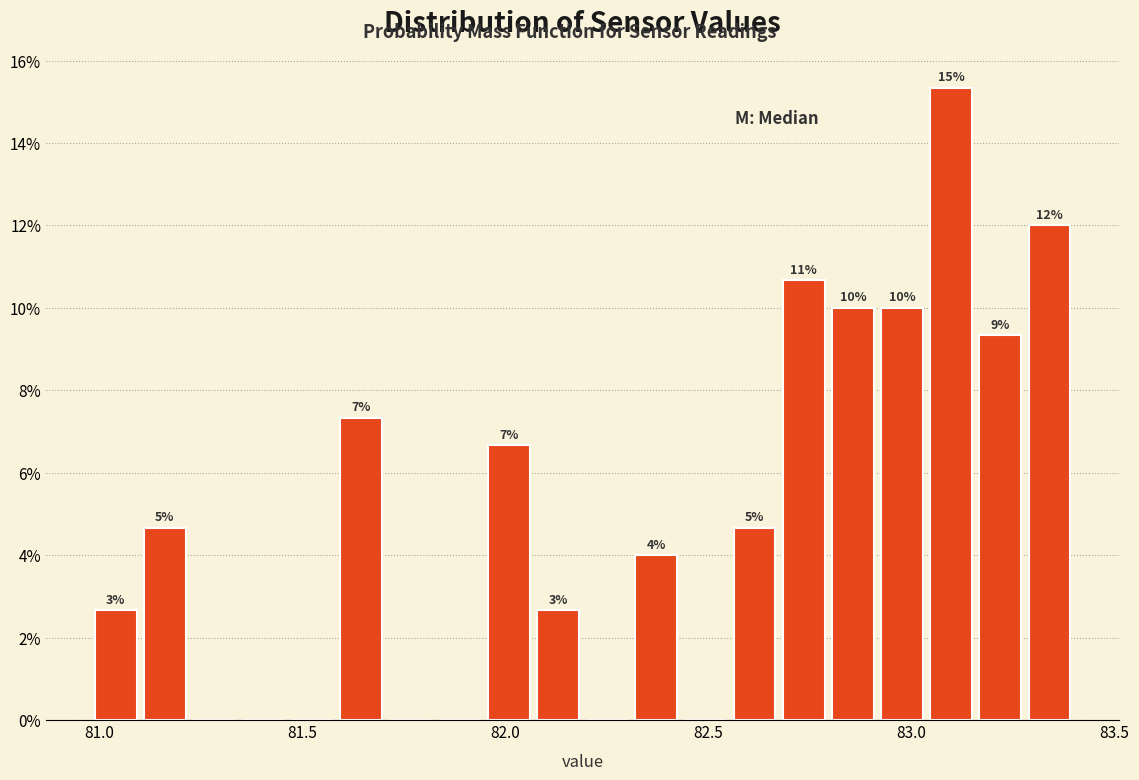

Around what value on the x-axis is the tallest bar? Give the approximate position of its centre, as read against the axis.

83.10